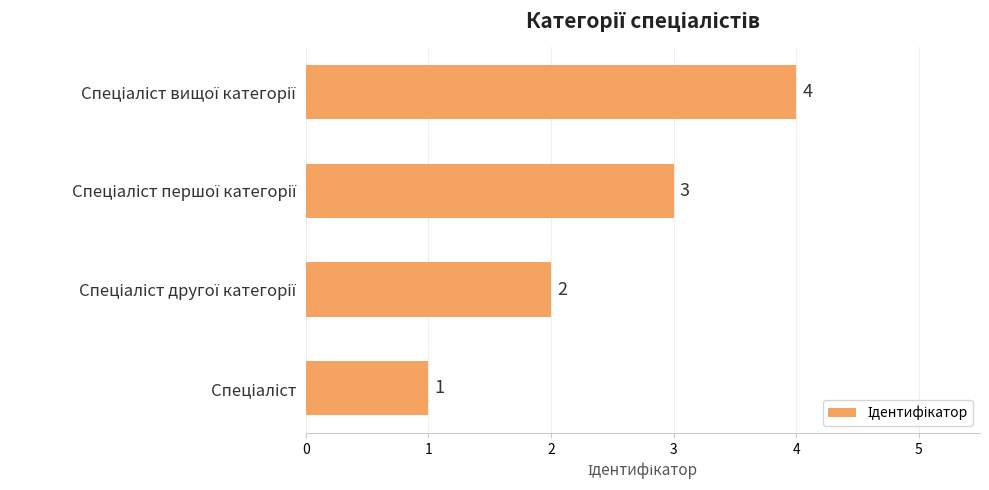

What is the greatest value displayed?

4